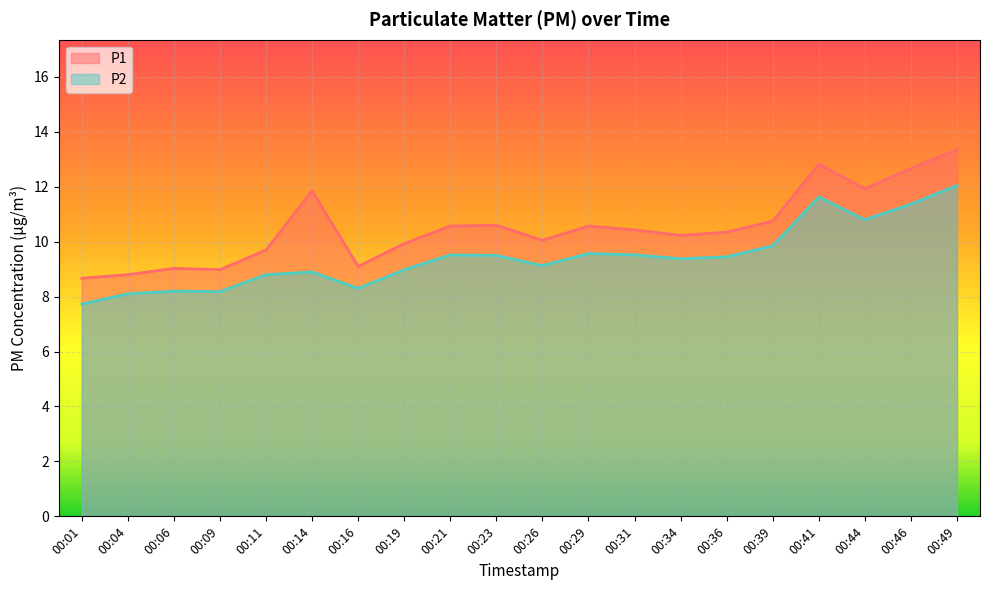

Which category has the lowest value across all series?

00:01